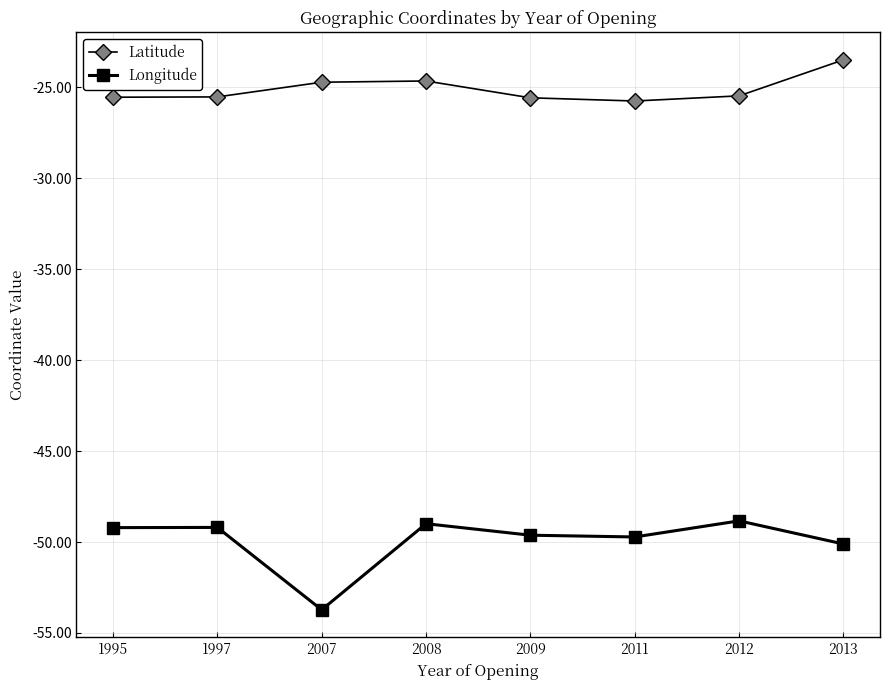

What is the average value of the Longitude series?

-49.9